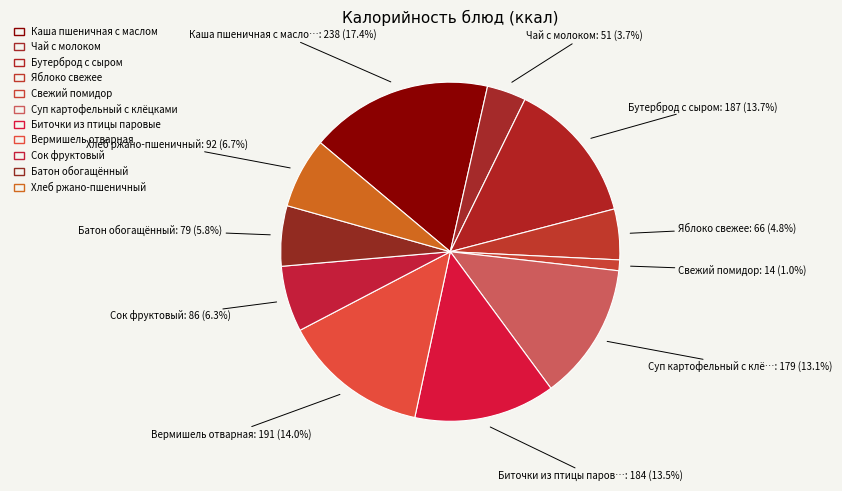

Is there any slice that represents more than half of the pie?

No